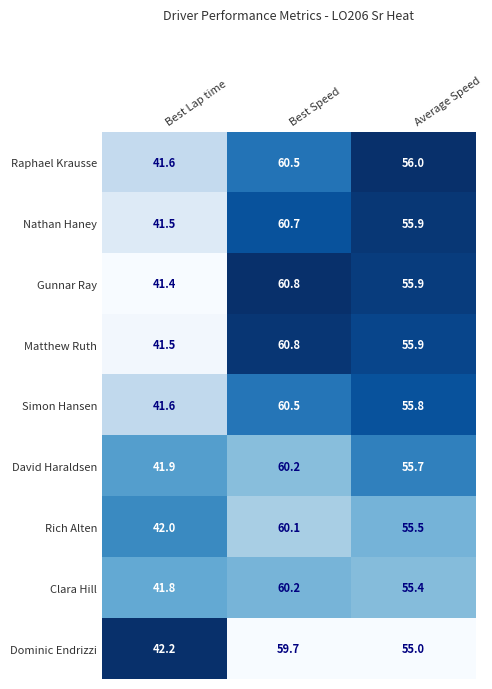

What is the difference between the David Haraldsen values at Best Speed and Average Speed?

4.5